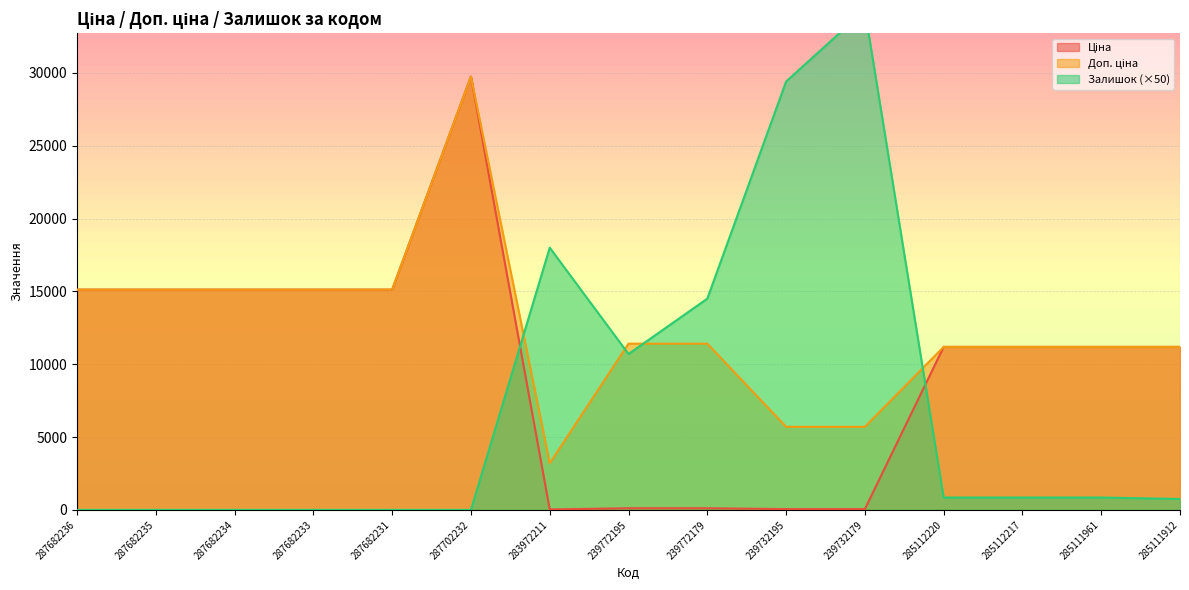

Which series changed the most between 287682231 and 283972211?

Залишок